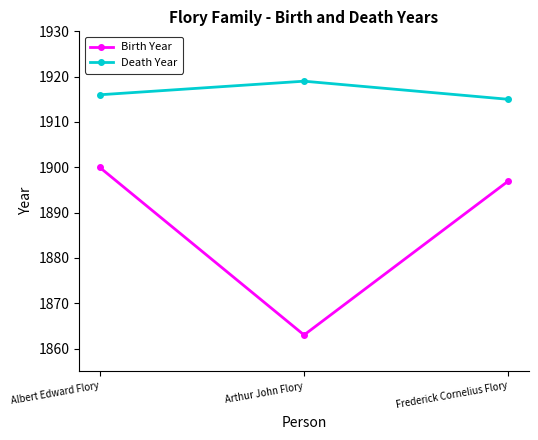

The value of Birth Year at Arthur John Flory is 1863. True or false?

True